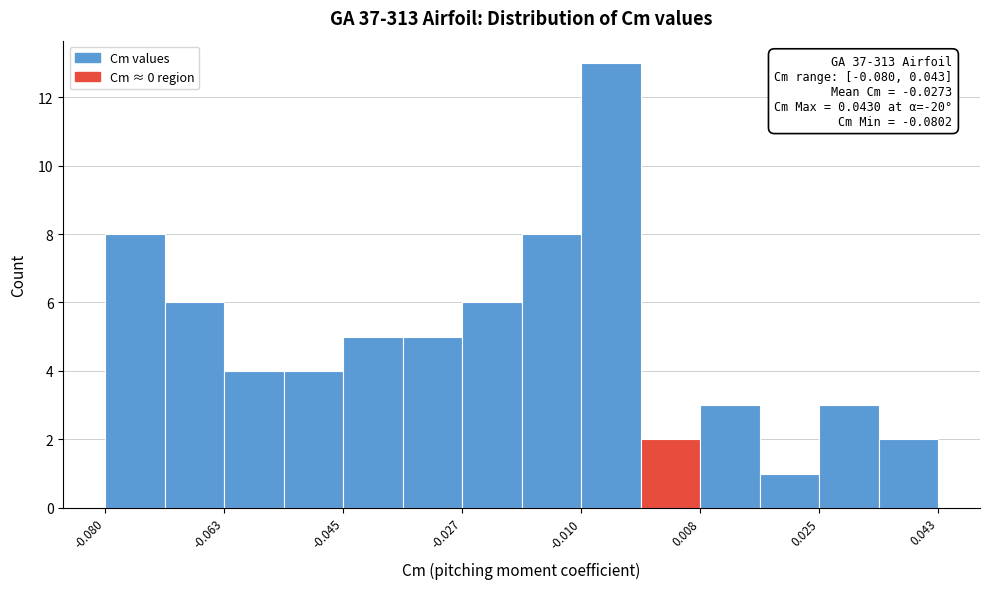

Over which range of the x-axis is the bar tallest?

-0.010 to 0.000